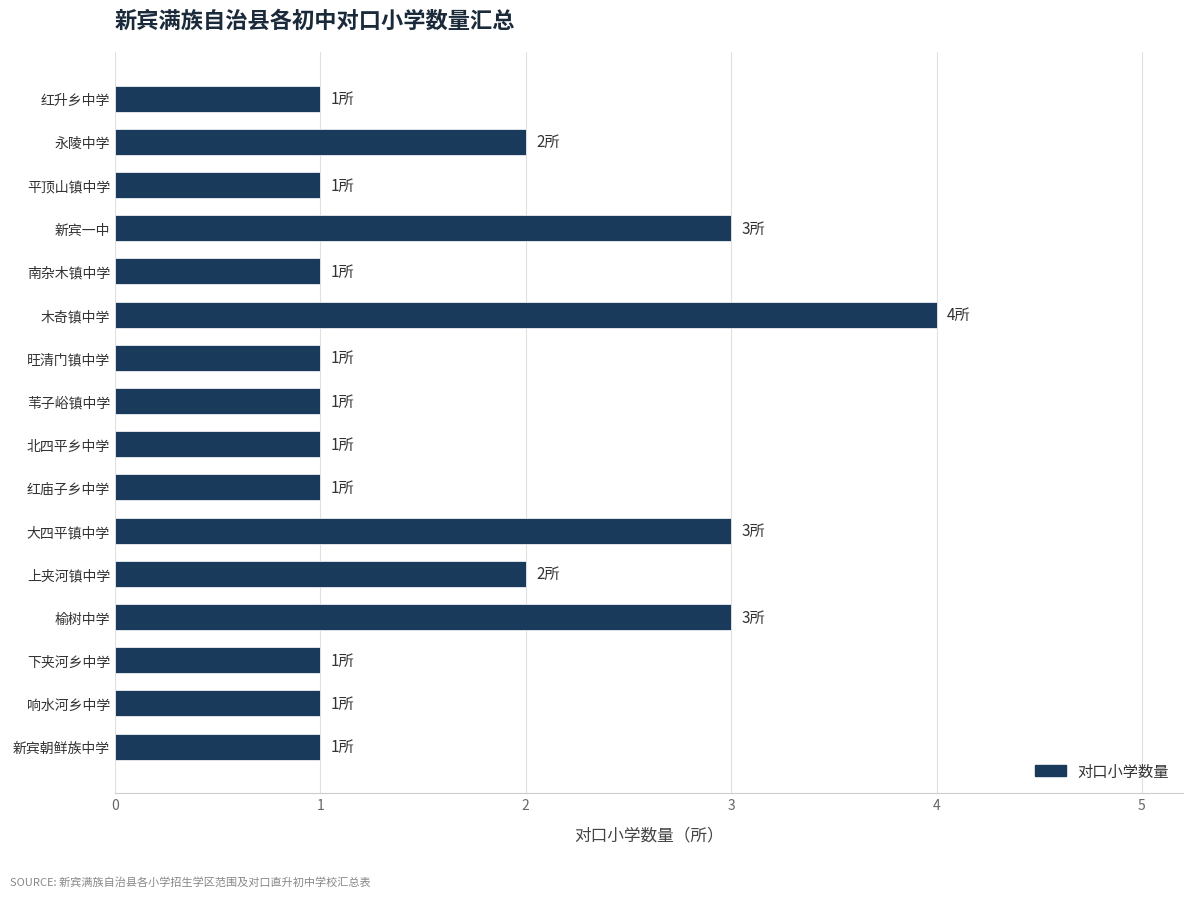

What is the ratio of the value at 响水河乡中学 to the value at 北四平乡中学?

1.0